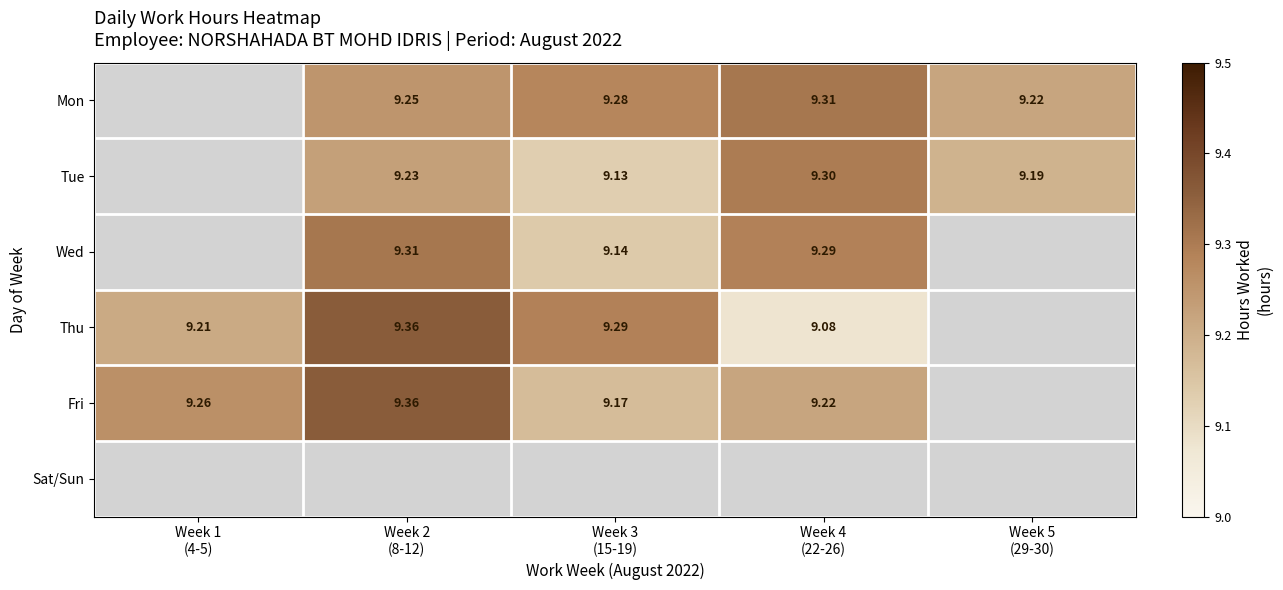

At which label does Tue first exceed 9?

Week 2 (8-12)